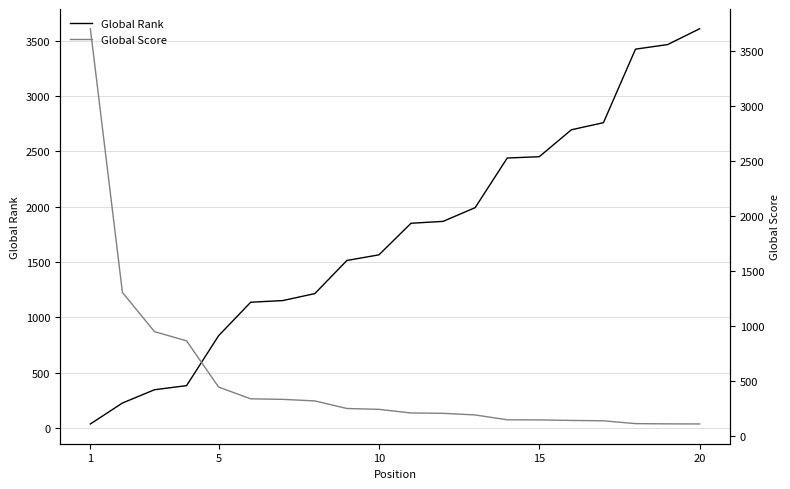

Which category has the highest value across all series?

1